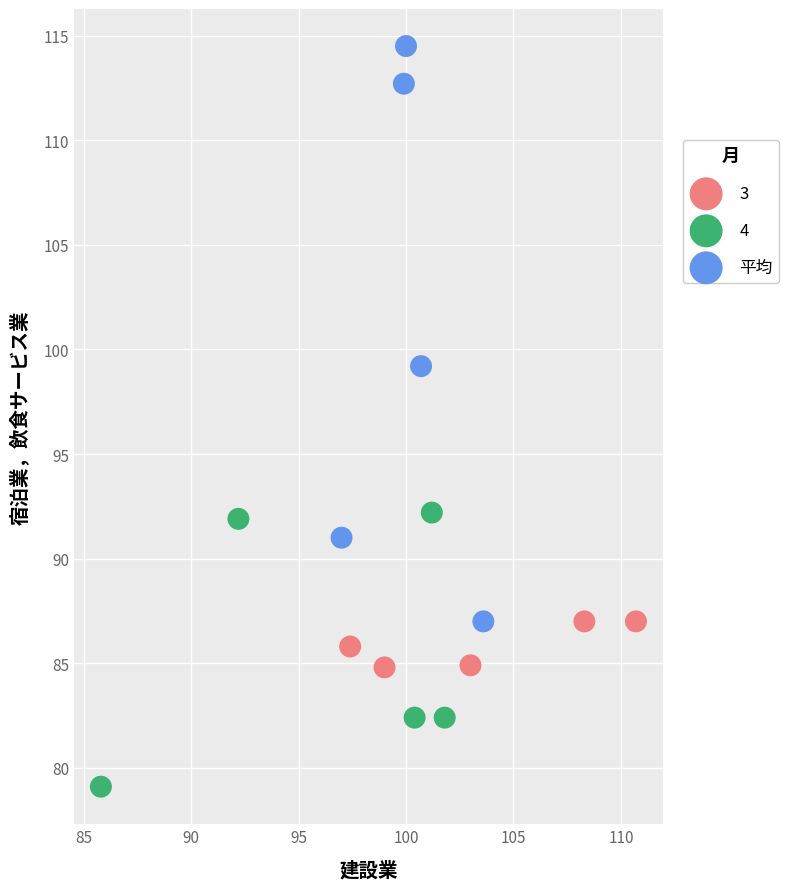

Which series has the widest spread of Y values?

平均